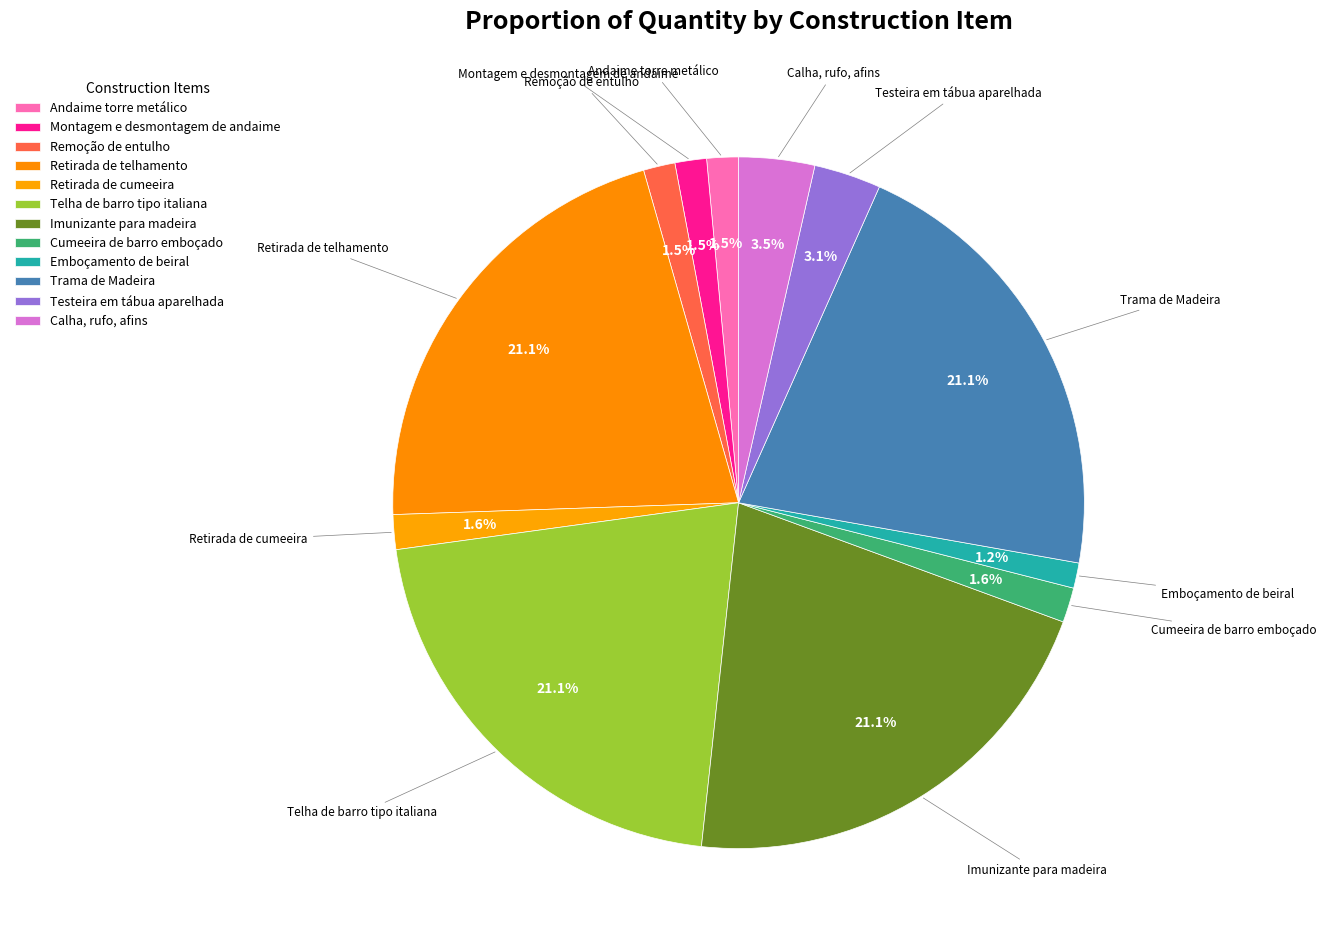

True or false: Trama de Madeira accounts for 30% of the total.

False